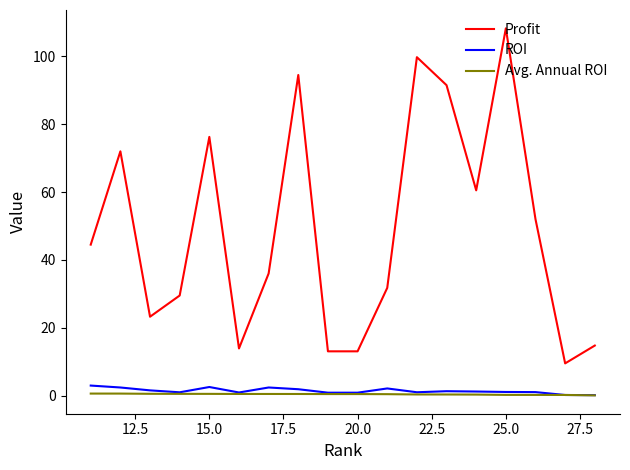

At how many categories does at least one series exceed 84?

4